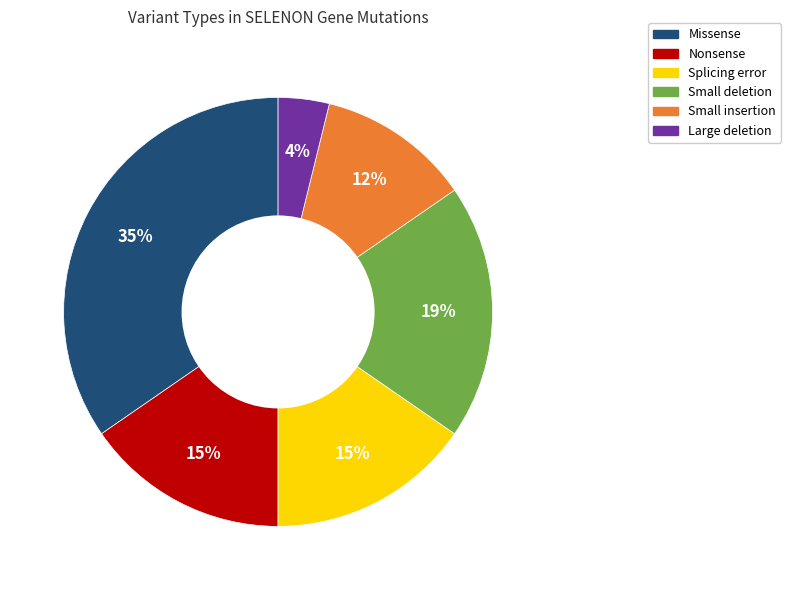

To the nearest percent, what is the difference between the Missense and Large deletion slice percentages?

31%